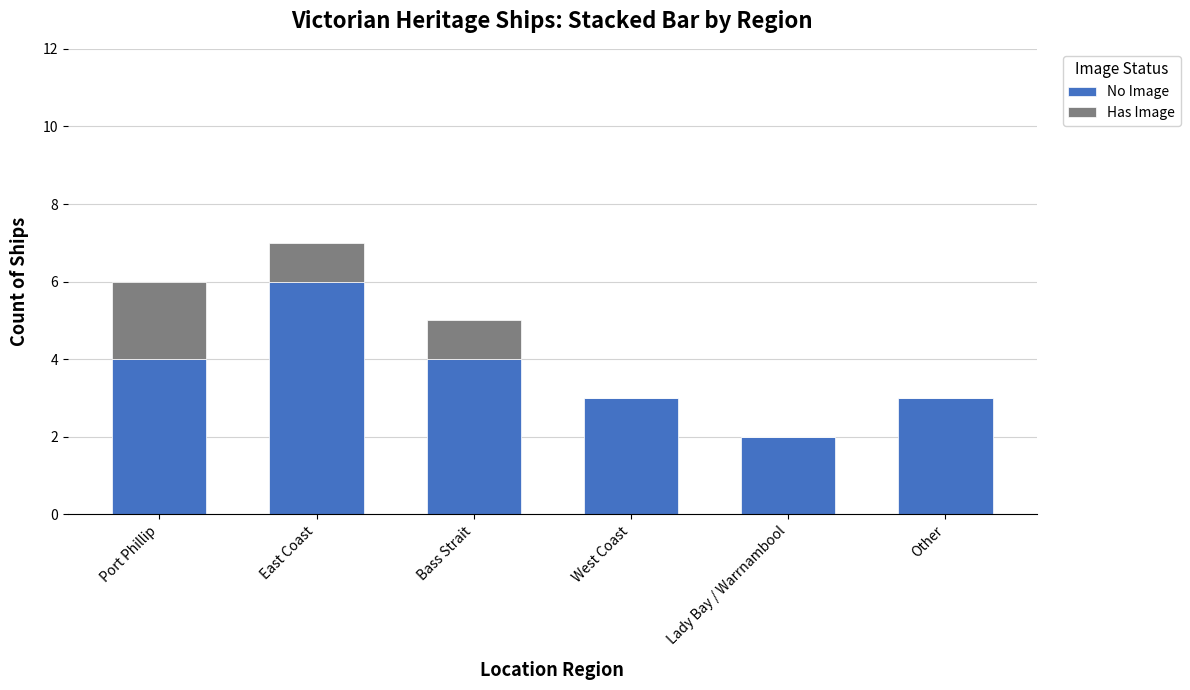

What is the maximum value for No Image?

6